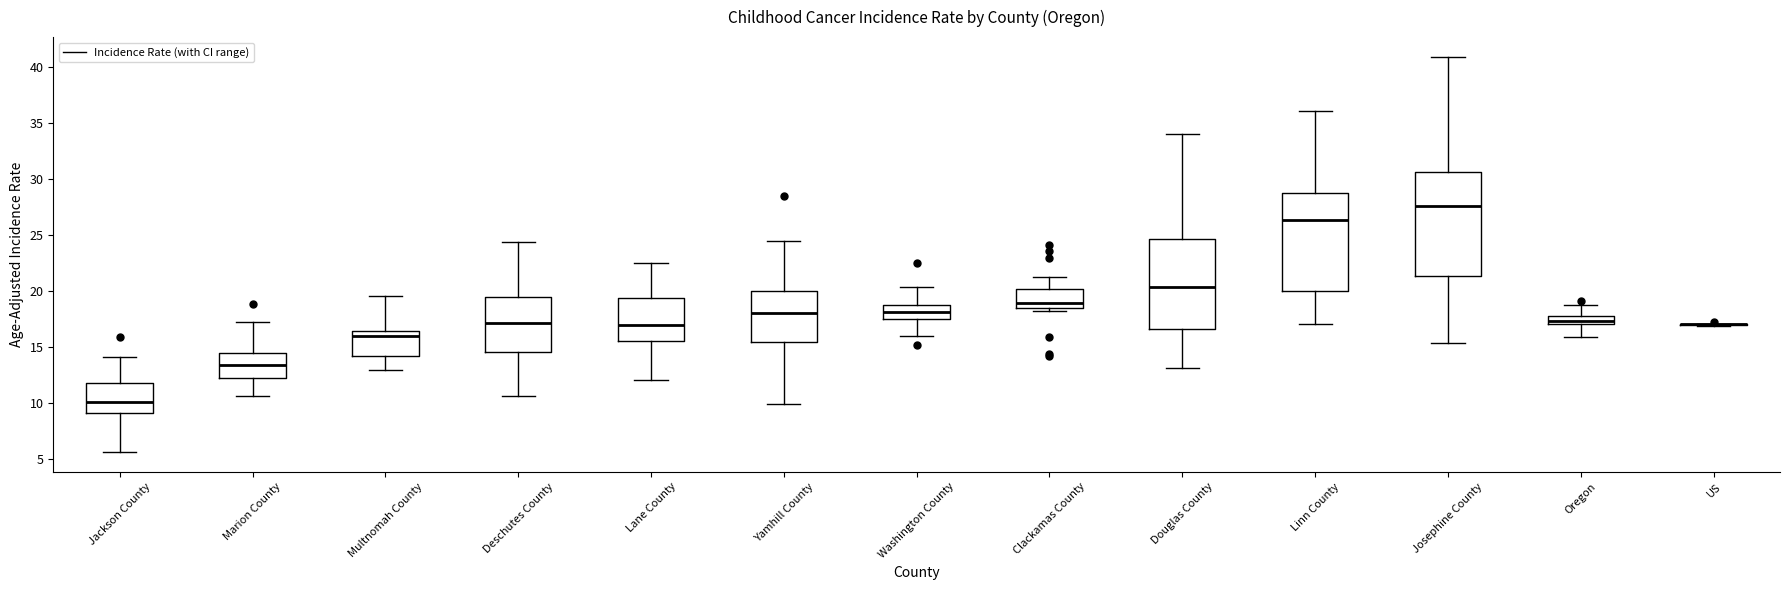

Reading left to right, transcribe this box plot: for each box, give where its median line is, the range the box spans, and where its two whiskers end, as read against the y-axis. The values are not printed on the chart, so give them approximately, as read against the axis.

Jackson County: median 10.0, box 9.0 to 11.5, whiskers 5.5 to 14.0
Marion County: median 13.5, box 12.0 to 14.5, whiskers 10.5 to 17.0
Multnomah County: median 16.0, box 14.0 to 16.5, whiskers 13.0 to 19.5
Deschutes County: median 17.0, box 14.5 to 19.5, whiskers 10.5 to 24.5
Lane County: median 17.0, box 15.5 to 19.5, whiskers 12.0 to 22.5
Yamhill County: median 18.0, box 15.5 to 20.0, whiskers 10.0 to 24.5
Washington County: median 18.0, box 17.5 to 18.5, whiskers 16.0 to 20.5
Clackamas County: median 19.0, box 18.5 to 20.0, whiskers 18.0 to 21.0
Douglas County: median 20.5, box 16.5 to 24.5, whiskers 13.0 to 34.0
Linn County: median 26.5, box 20.0 to 28.5, whiskers 17.0 to 36.0
Josephine County: median 27.5, box 21.5 to 30.5, whiskers 15.5 to 41.0
Oregon: median 17.5, box 17.0 to 18.0, whiskers 16.0 to 18.5
US: box collapsed to a line at 17.0, whiskers 17.0 to 17.0